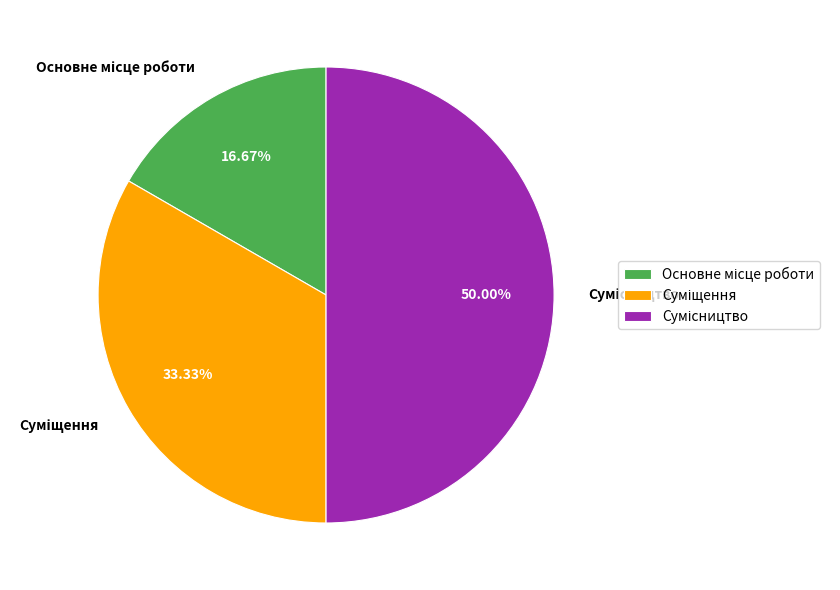

How many slices are in this pie chart?

3